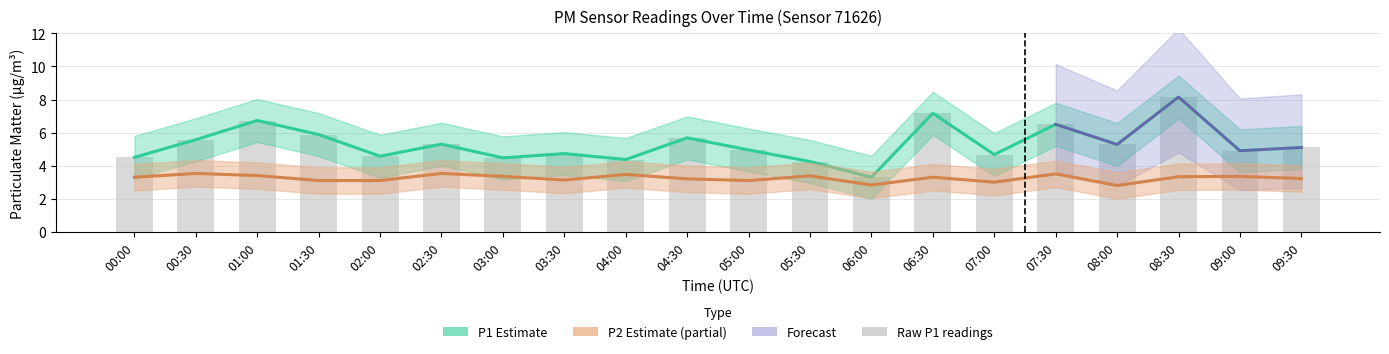

True or false: P2 has a value of 3.0 at 07:00.

True